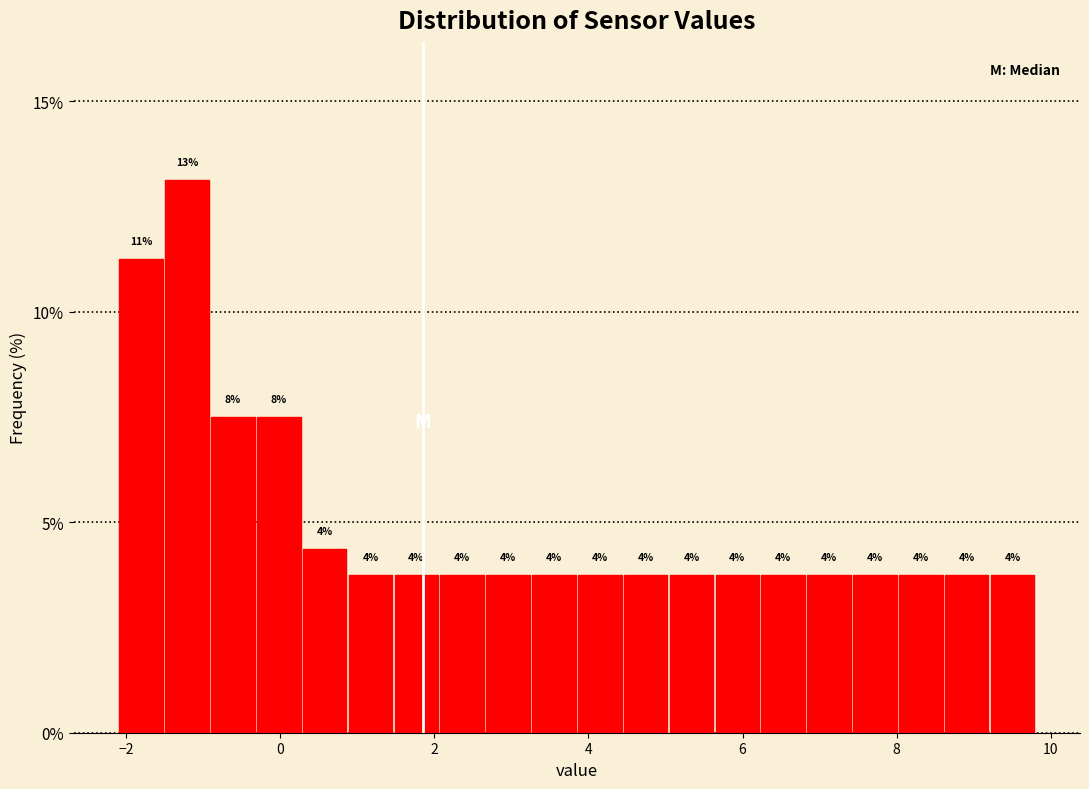

Read against the x-axis, roughly where is the centre of the tallest bar?

-1.2